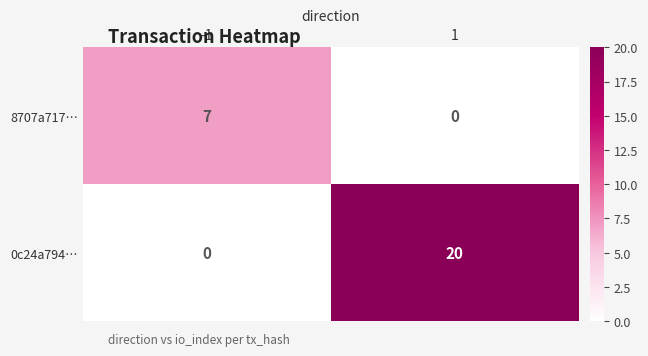

At which category is the sum across all series the highest?

1